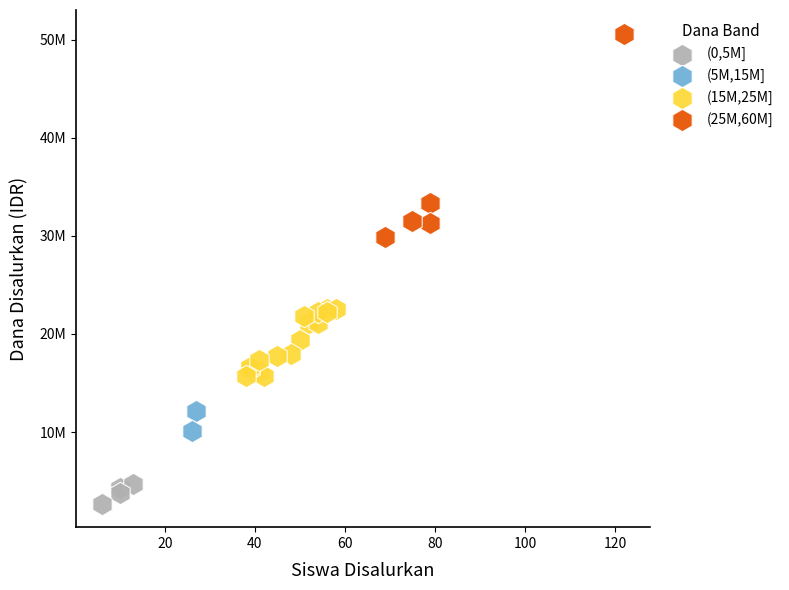

Which series has the widest spread of Y values?

(25M,60M]